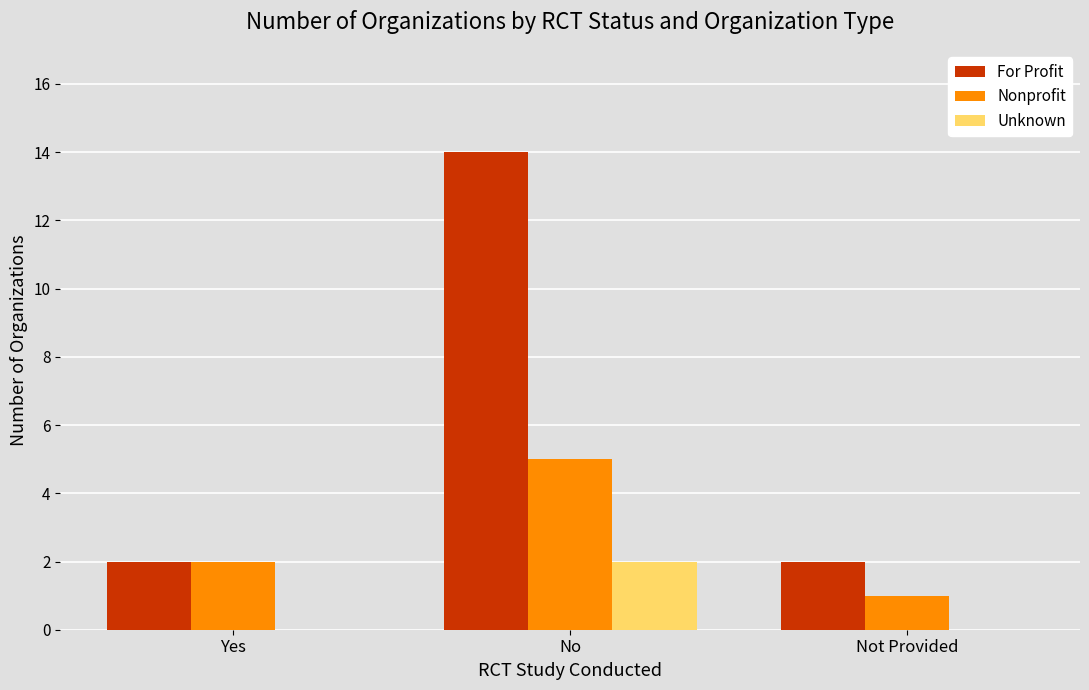

How many series are shown in this chart?

3